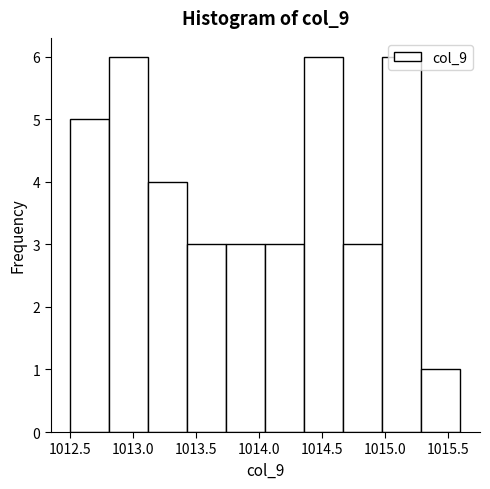

Reading left to right, transcribe this chart: for each bar, give the range it covers on the x-axis and its height. Neither the bar edges nor the heights are printed on the chart, so give them approximately, as read against the axes.

1012.50 to 1012.81: 5
1012.81 to 1013.12: 6
1013.12 to 1013.43: 4
1013.43 to 1013.74: 3
1013.74 to 1014.05: 3
1014.05 to 1014.36: 3
1014.36 to 1014.67: 6
1014.67 to 1014.98: 3
1014.98 to 1015.29: 6
1015.29 to 1015.60: 1